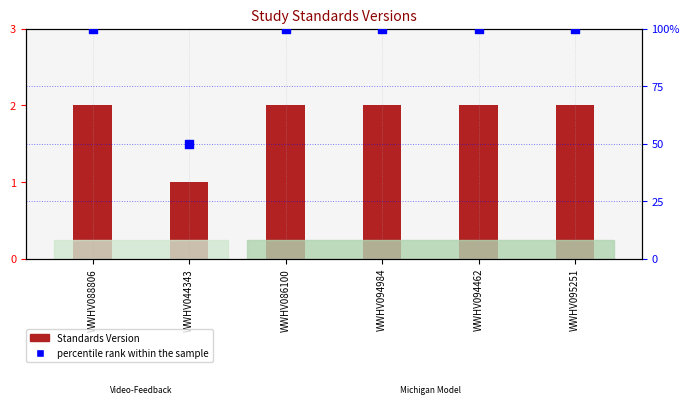

What are all the series names shown in the legend?

Standards Version, percentile rank within the sample